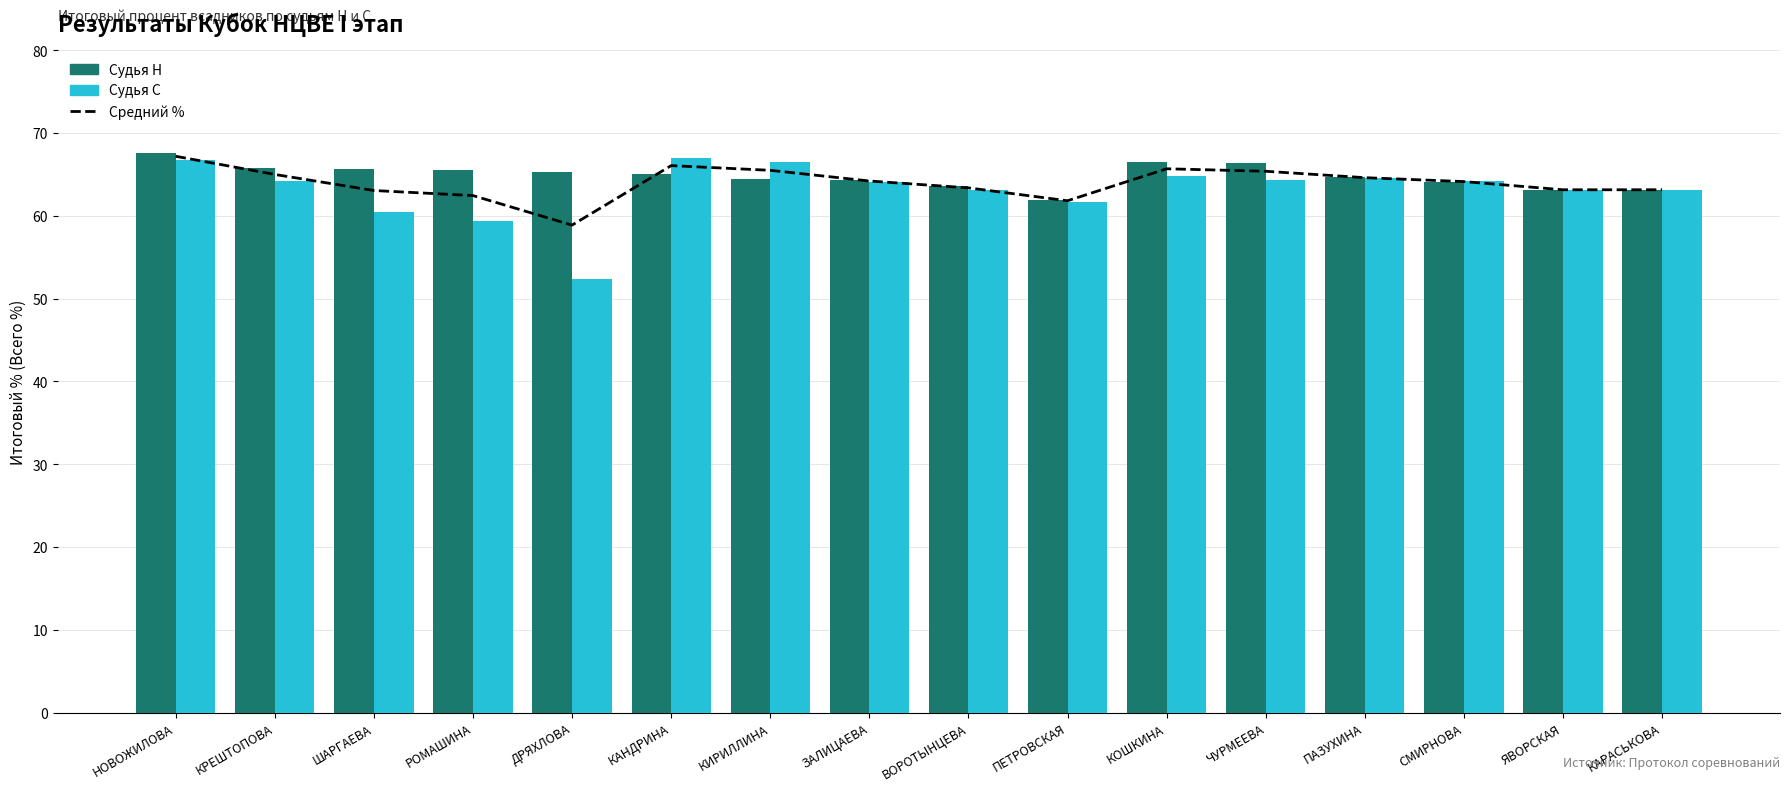

At which category is the sum across all series the highest?

НОВОЖИЛОВА